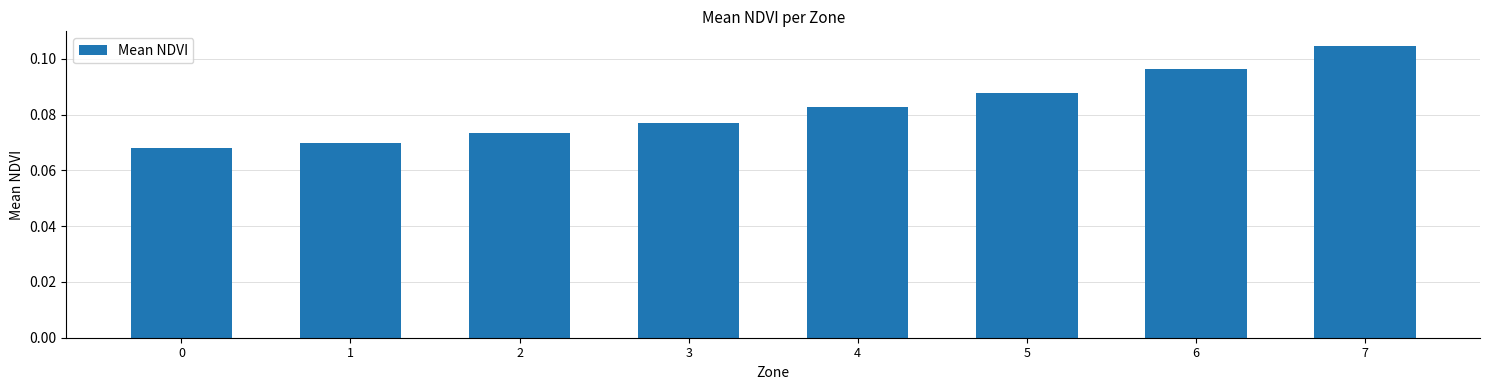

What is the sum of all values?

0.7